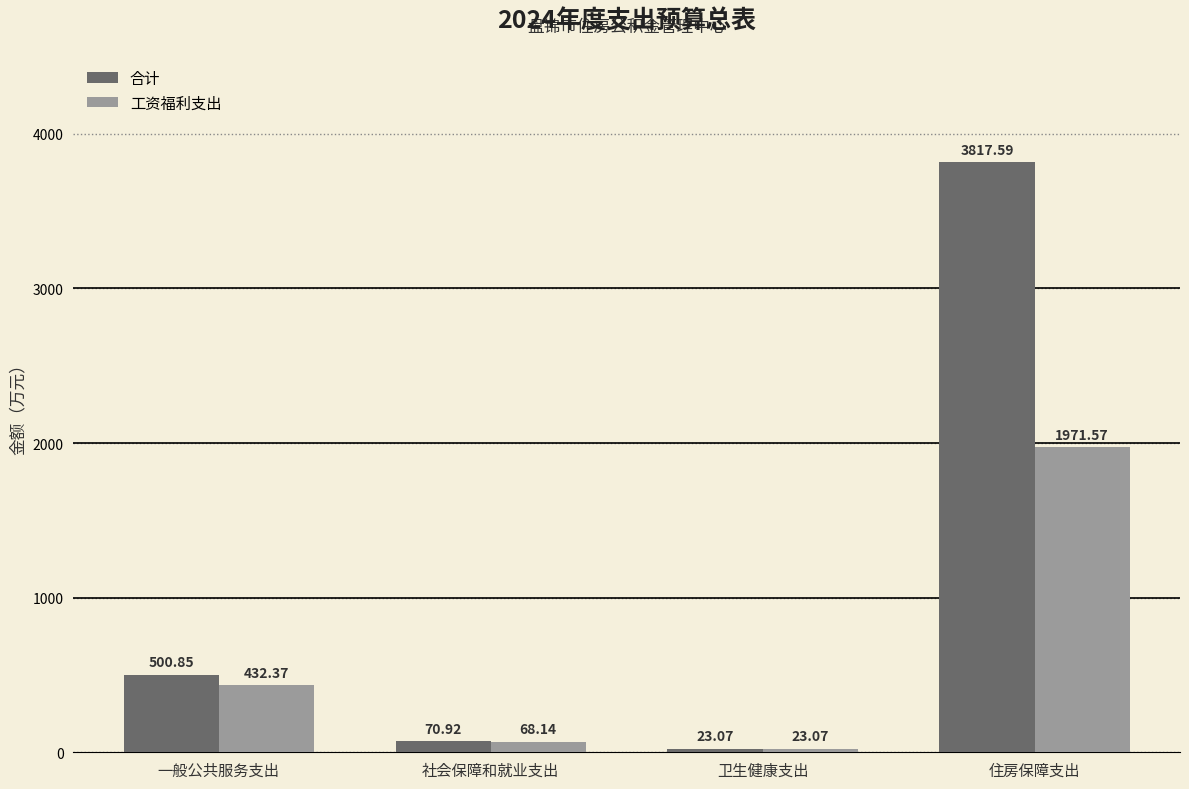

How many bars are there in each group?

2